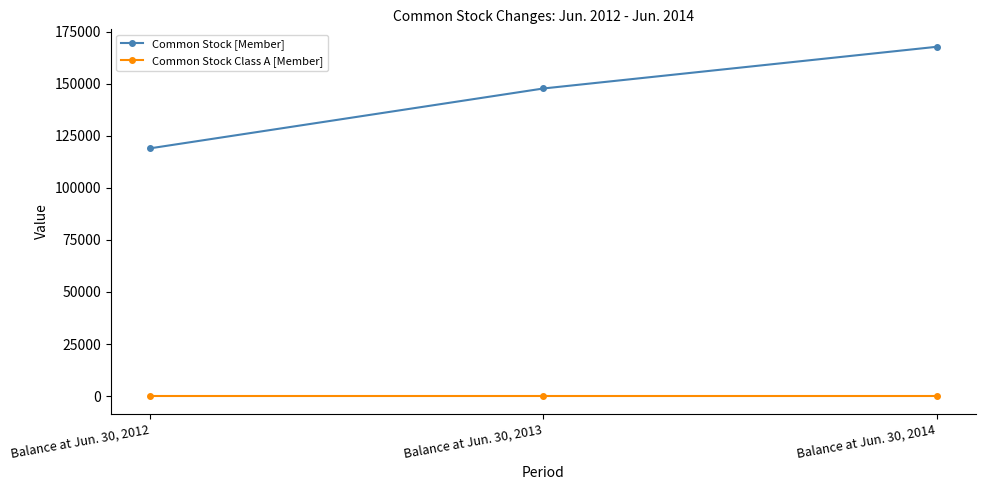

At how many categories does at least one series exceed 87538?

3